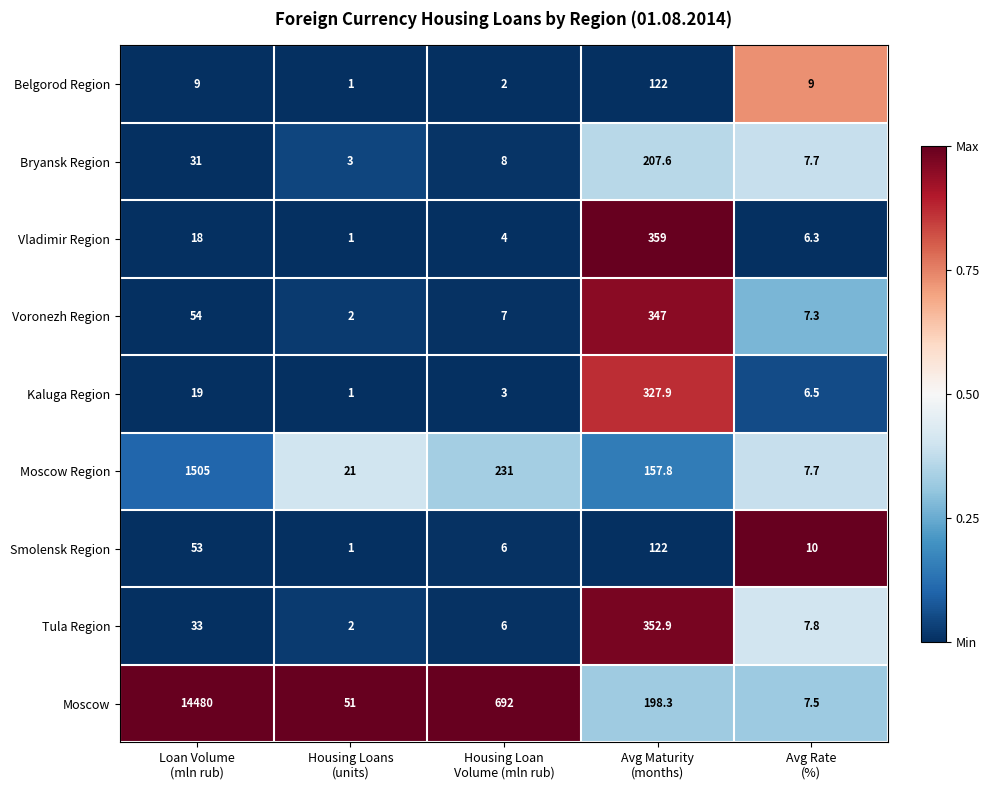

Which series has the widest spread of values?

Moscow